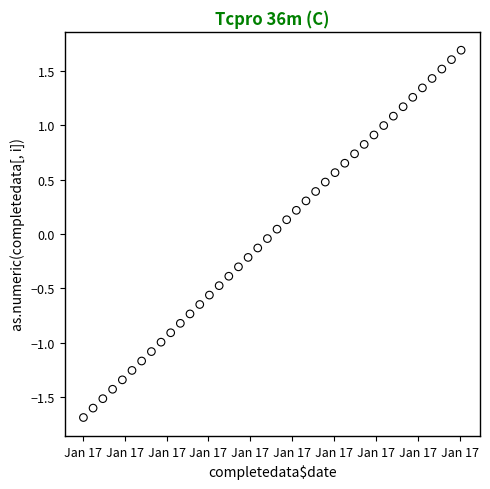

What is the range of Y values (max minus min)?

3.4